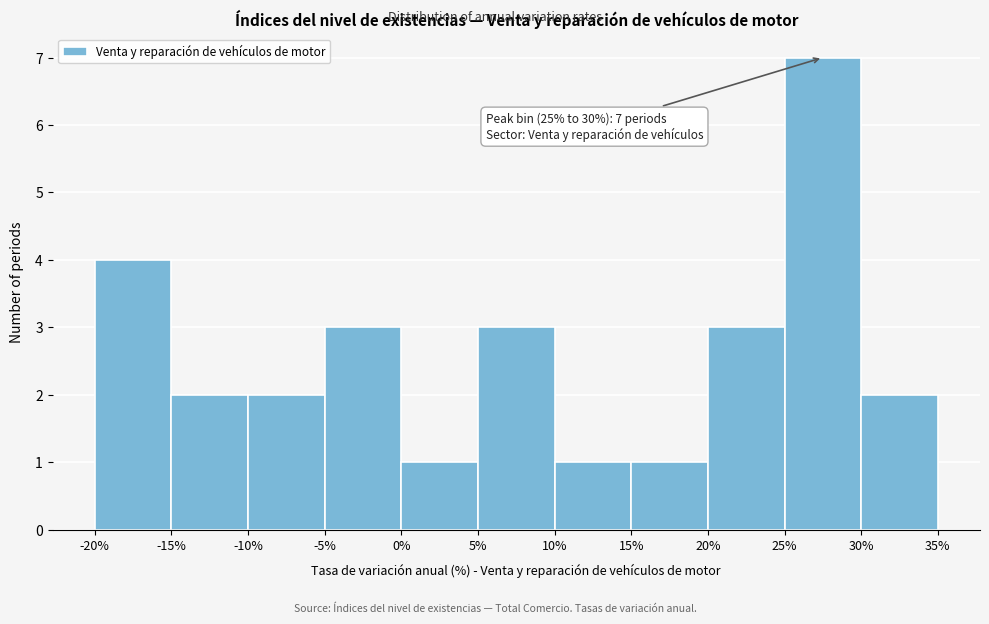

Over which range of the x-axis is the bar tallest?

25% to 30%